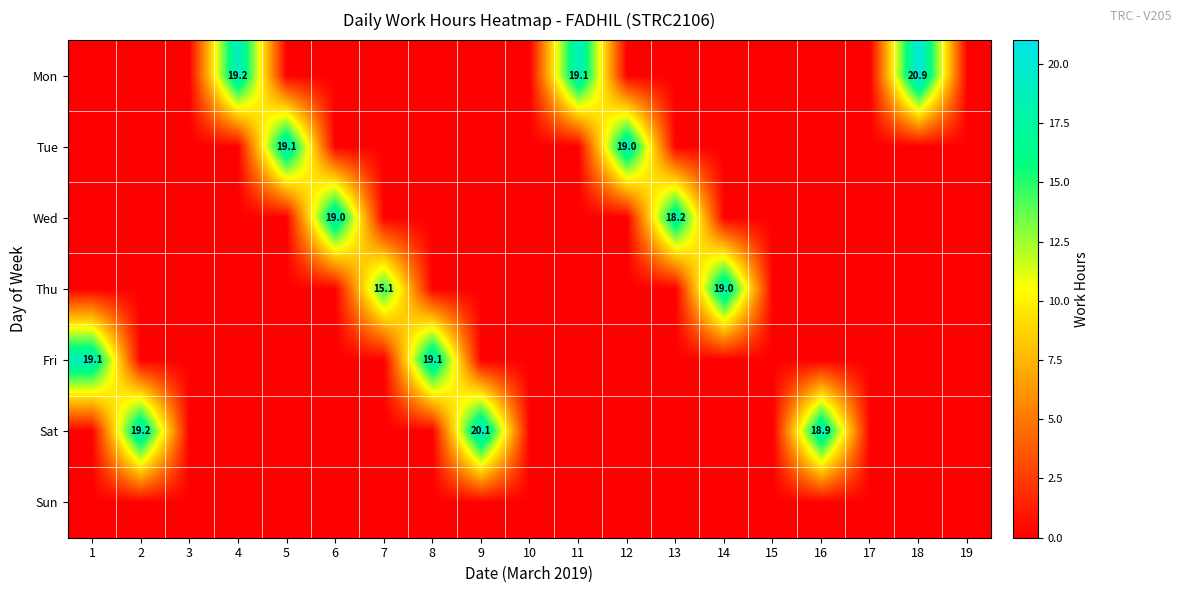

What is the spread (max minus min) of values at 14?

19.0